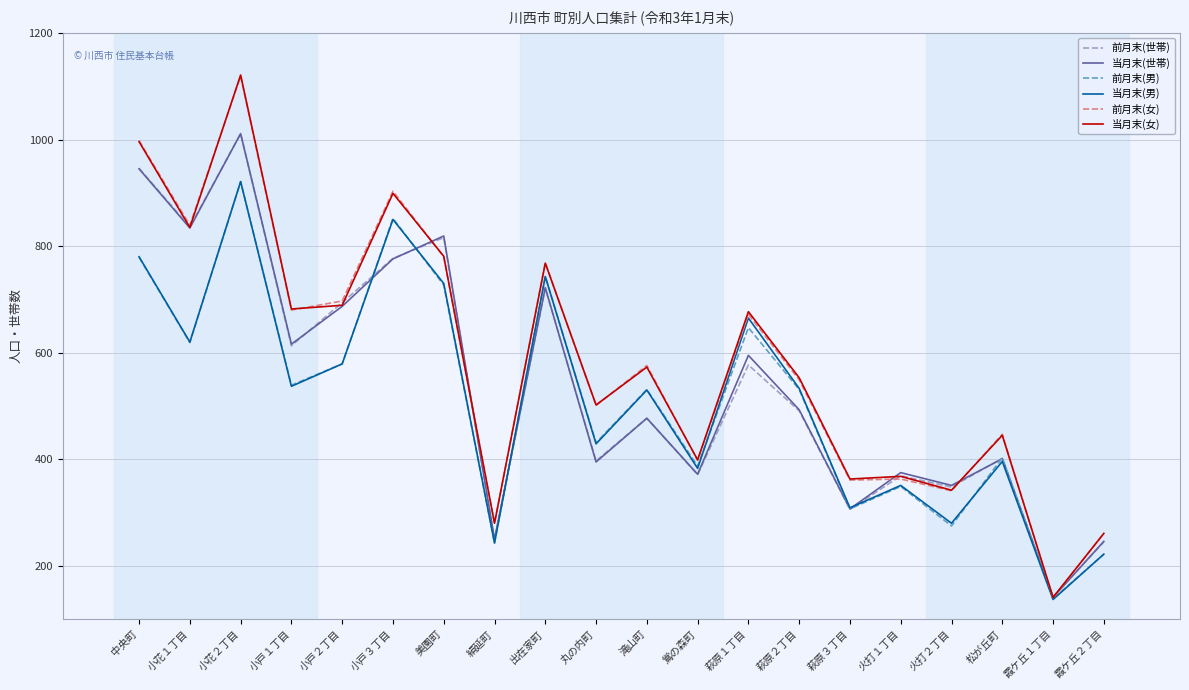

What is the difference between the highest and lowest values at 丸の内町?

107